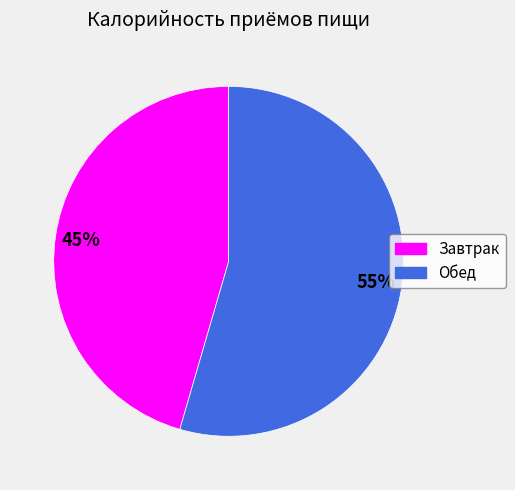

The Завтрак slice represents 35% of the pie. True or false?

False